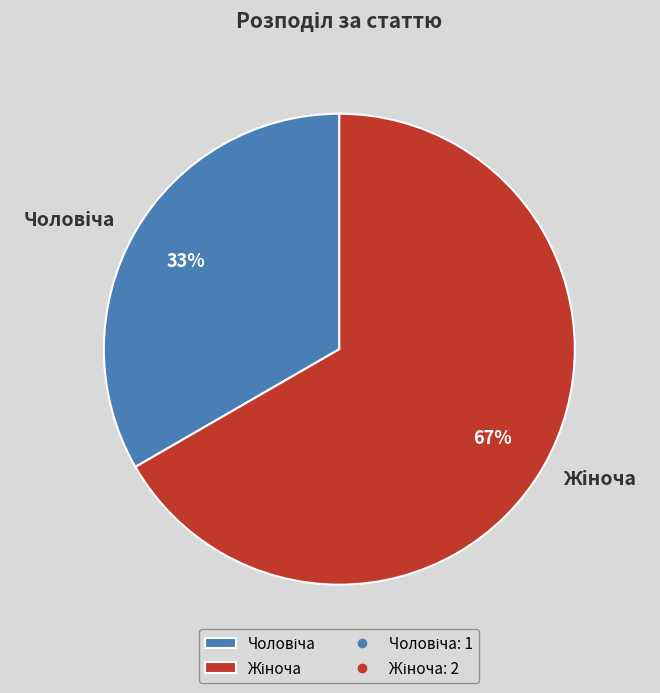

How many slices are in this pie chart?

2